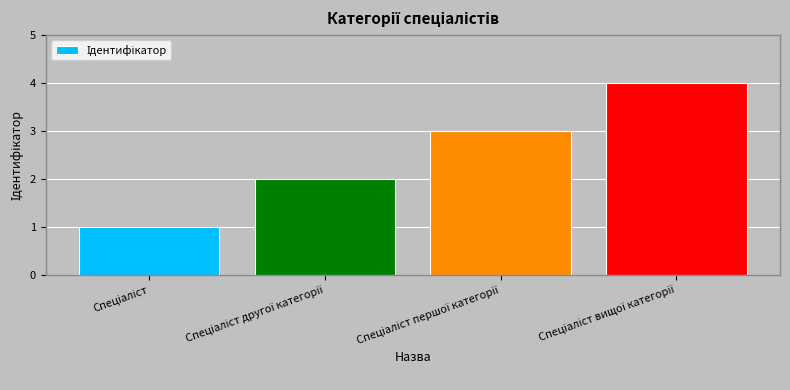

What is the difference between the second highest and minimum values?

2